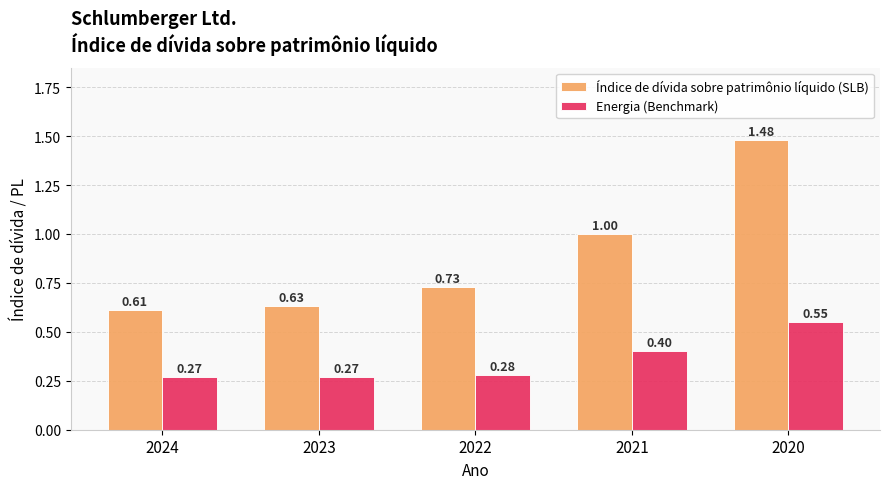

What is the sum of all Energia (Benchmark) values?

1.8